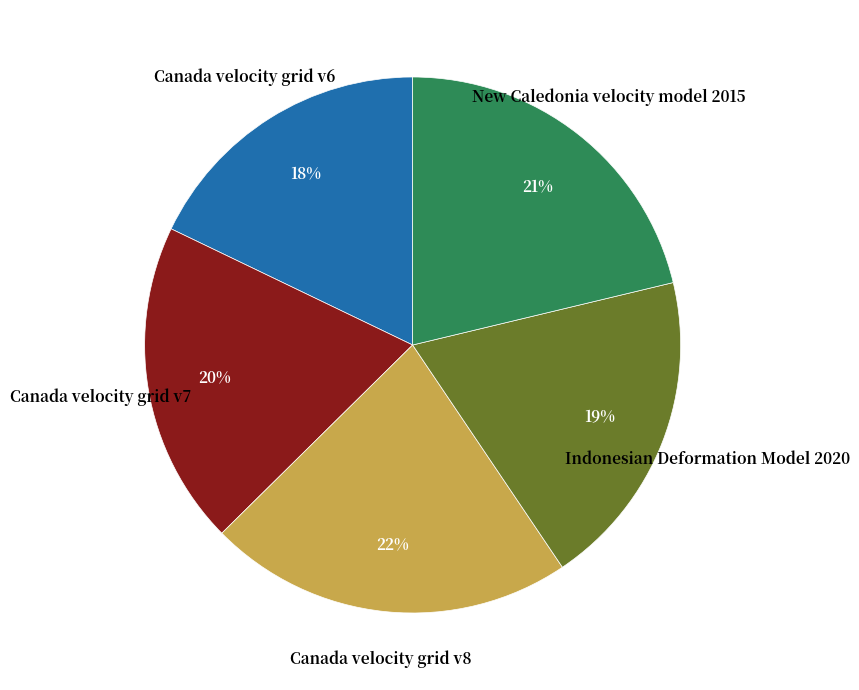

Does any single category account for the majority?

No